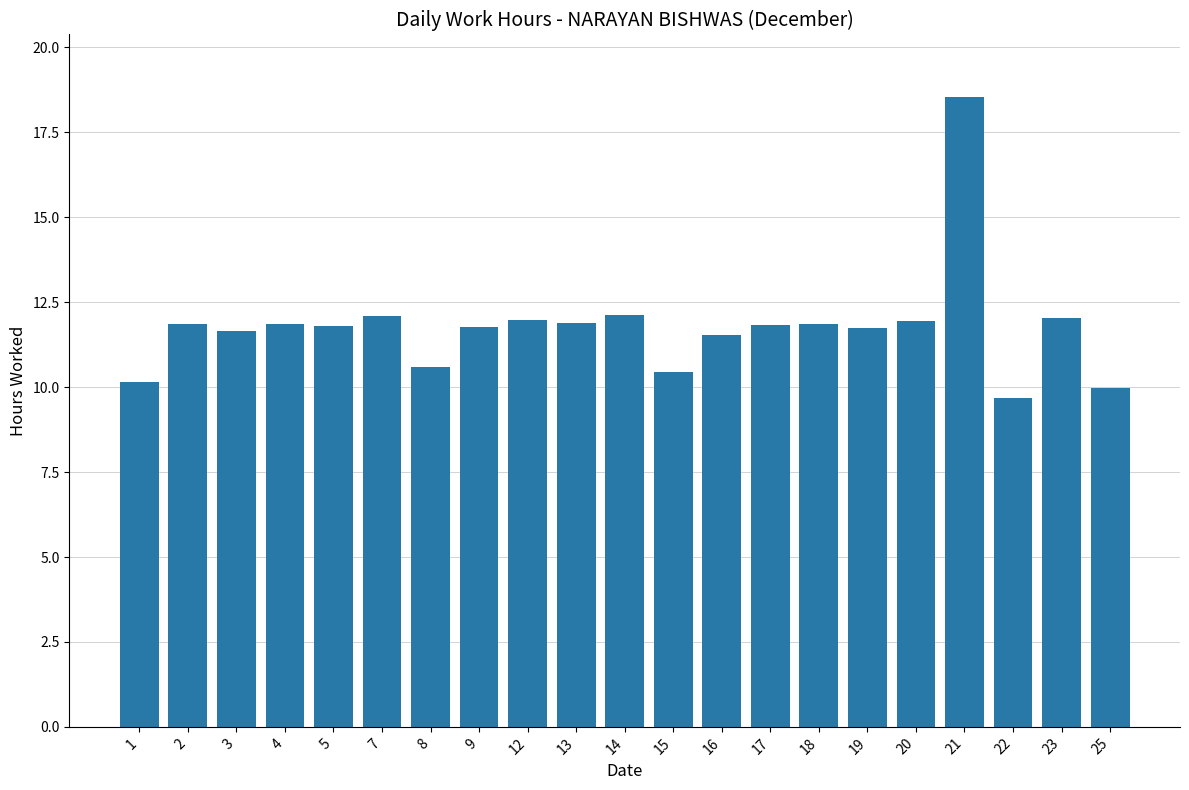

The chart shows a value of 5.2 at 19. True or false?

False